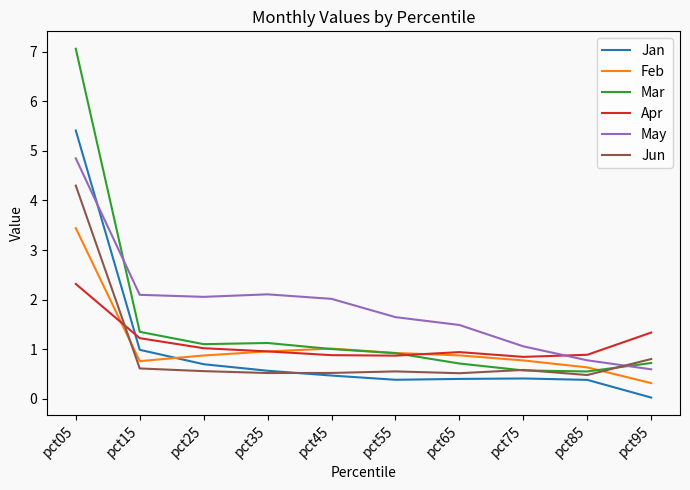

Is the value of Apr at pct45 greater than the value of Jan at pct65?

Yes